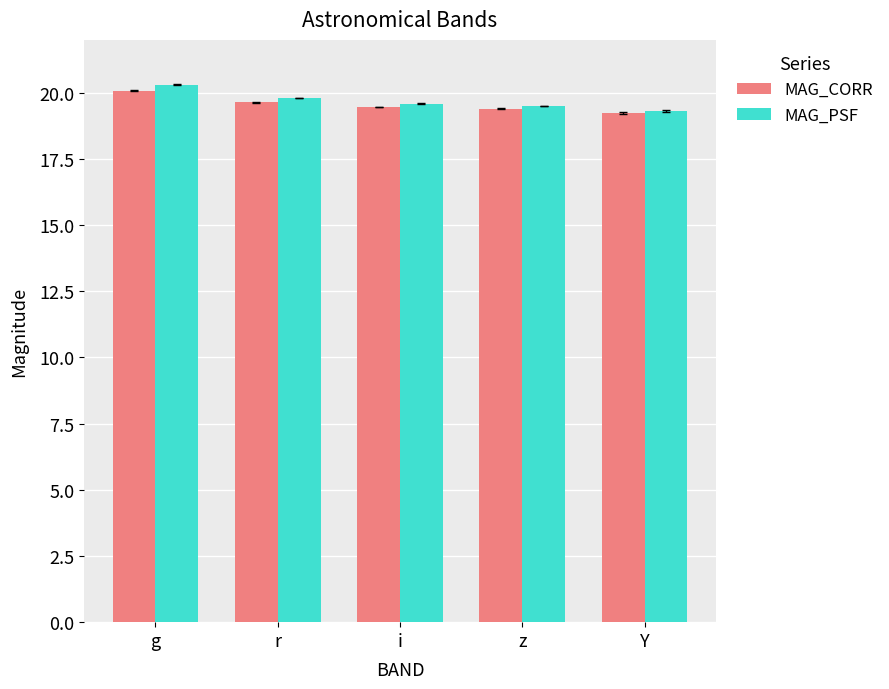

What is the maximum value for MAG_PSF?

20.3